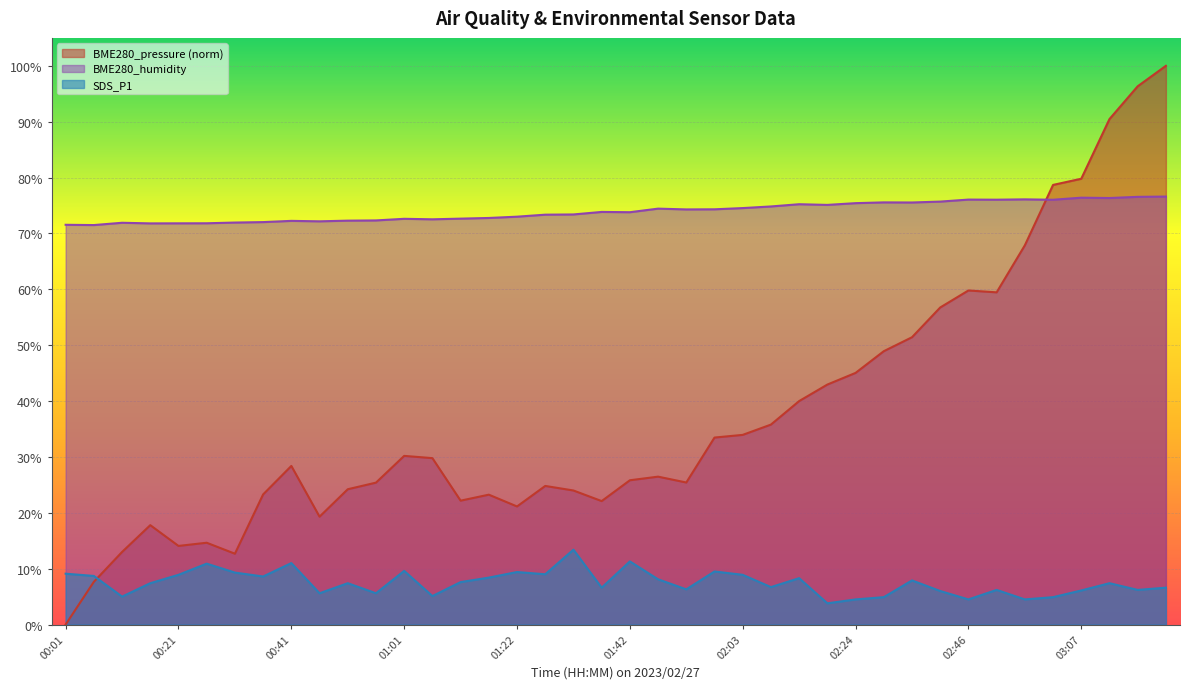

True or false: SDS_P1 has more than 0 interior local peaks.

True